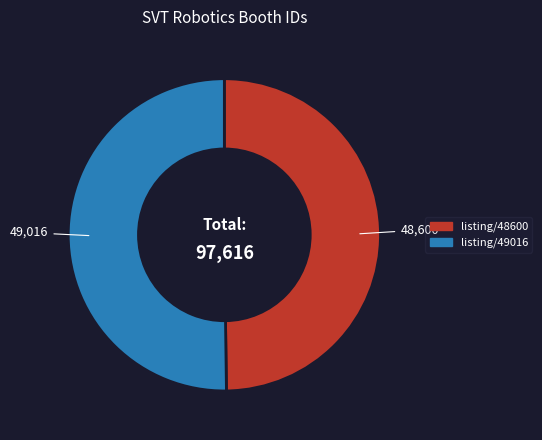

How many slices are in this pie chart?

2